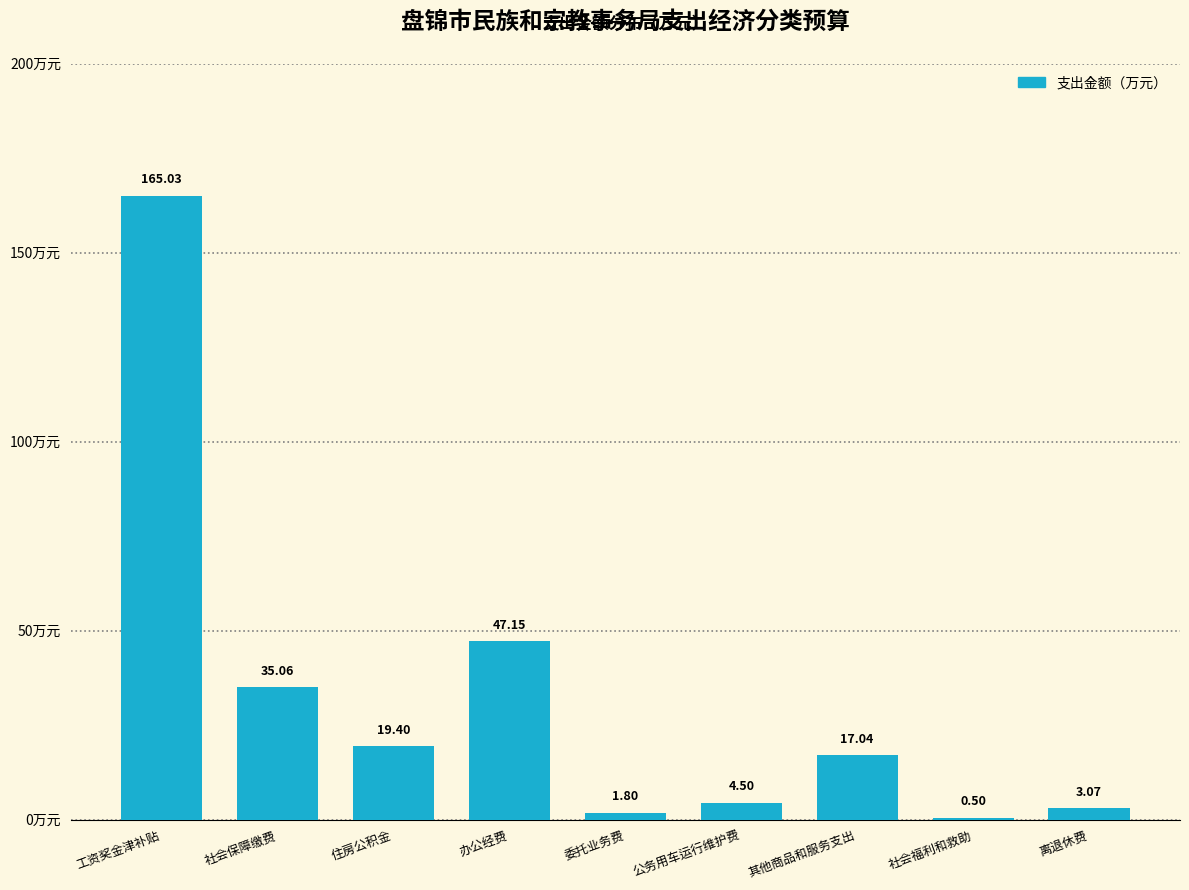

Where does the data first go above 17?

工资奖金津补贴